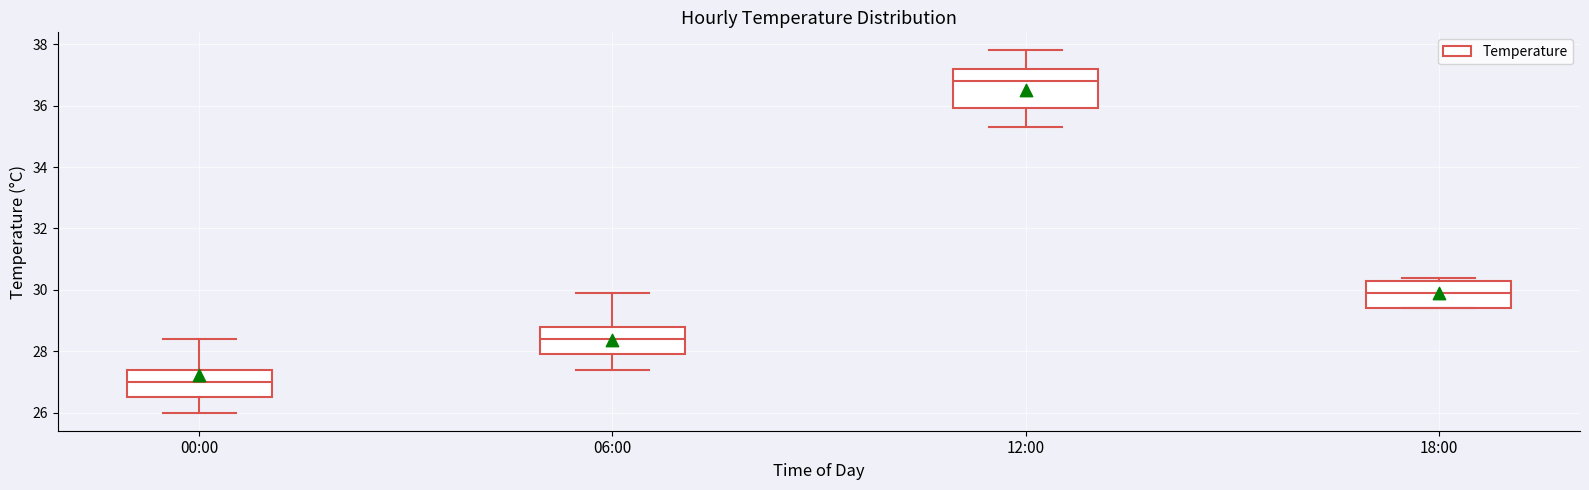

Which box's median line is the highest?

12:00